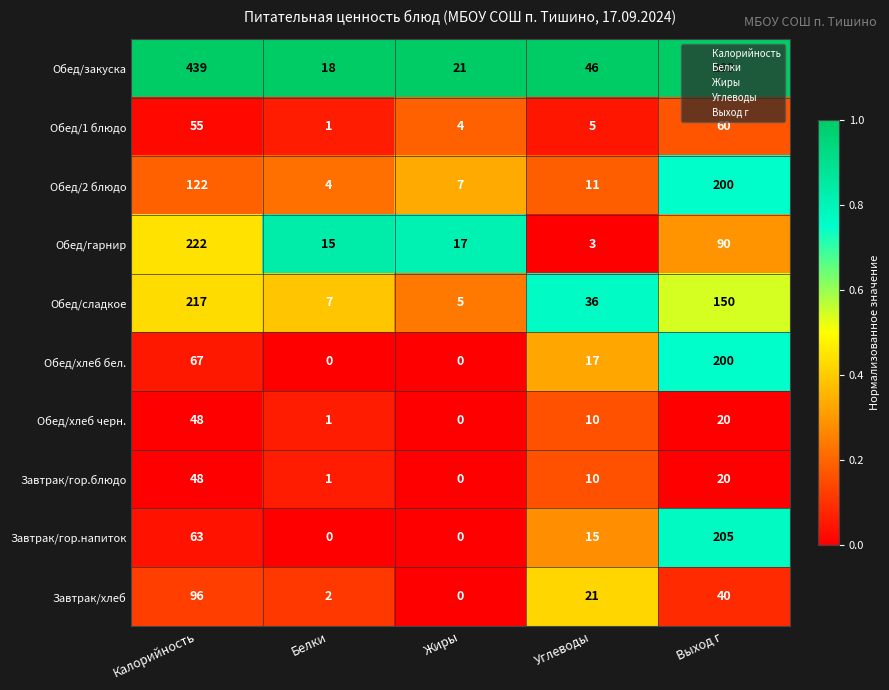

What value does the Завтрак/гор.напиток series have at Углеводы, to the nearest 10?

20